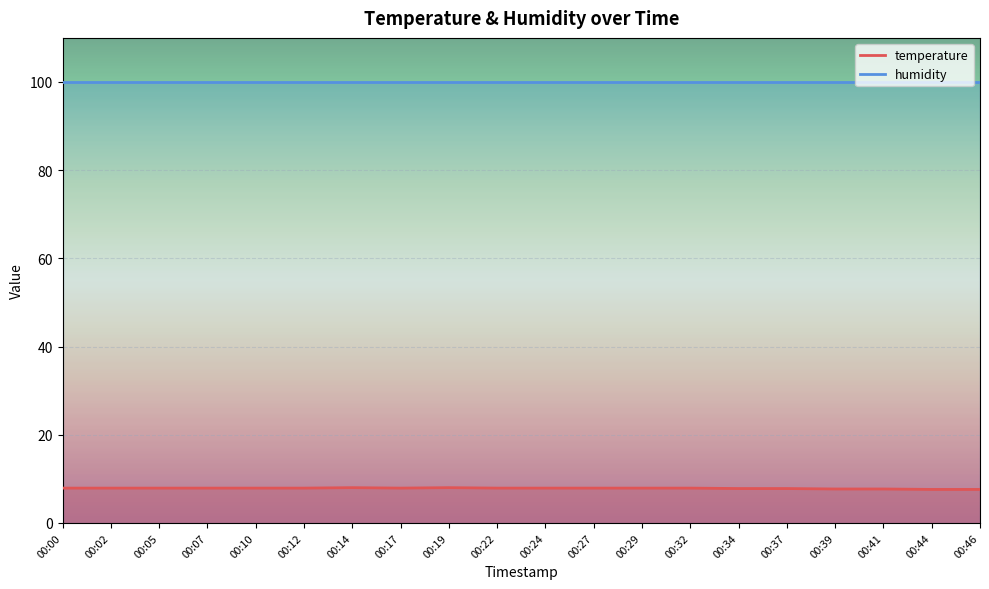

List the labels in order of value, largest first.

00:14, 00:19, 00:00, 00:02, 00:05, 00:07, 00:10, 00:12, 00:17, 00:22, 00:24, 00:27, 00:29, 00:32, 00:34, 00:37, 00:39, 00:41, 00:44, 00:46